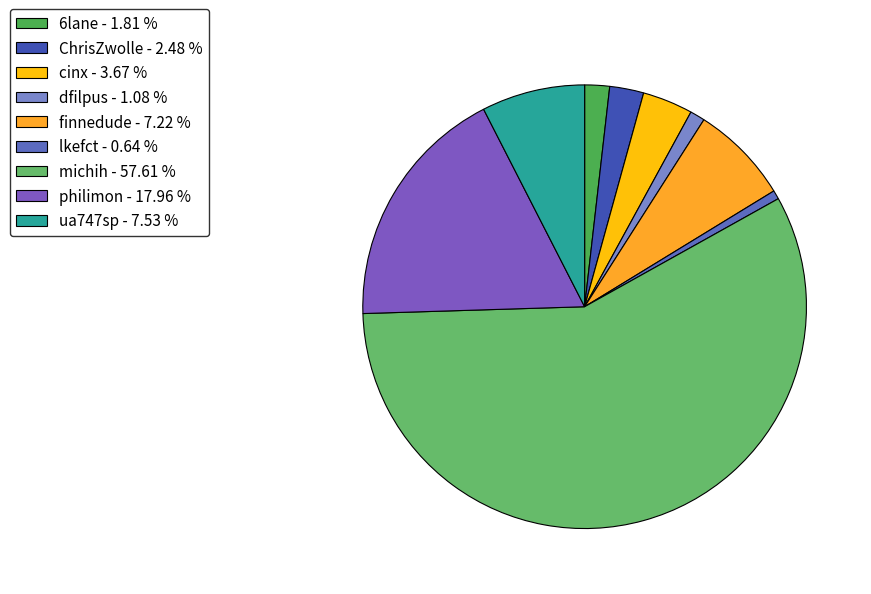

What is the ratio of the value at ua747sp to the value at lkefct?

11.7